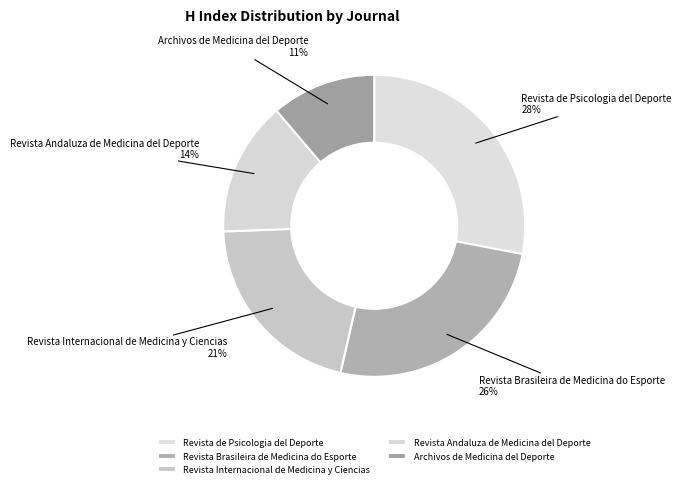

Approximately how many times larger is the value at Archivos de Medicina del Deporte compared to Revista Internacional de Medicina y Ciencias?

0.5